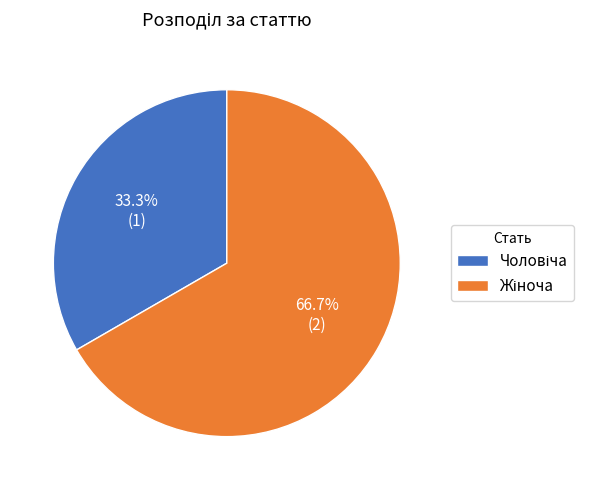

Is there a majority slice in this chart?

Yes